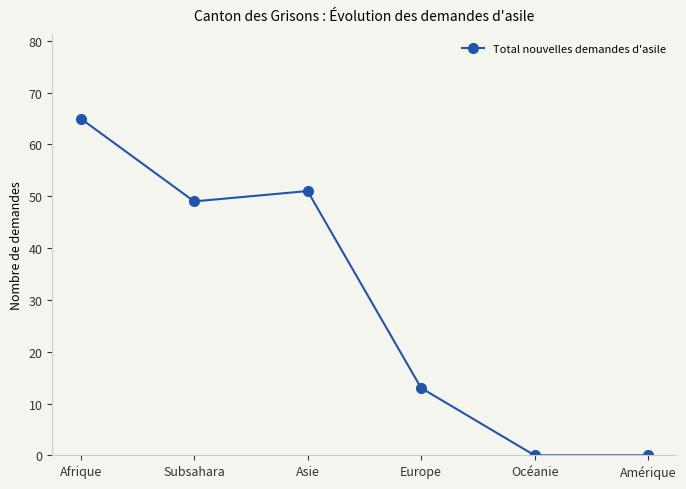

Where is the data nearest to the value 32?

Subsahara